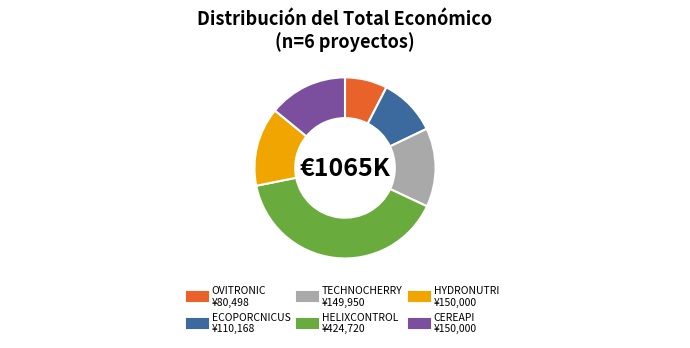

Which category has the smallest portion of the pie?

OVITRONIC